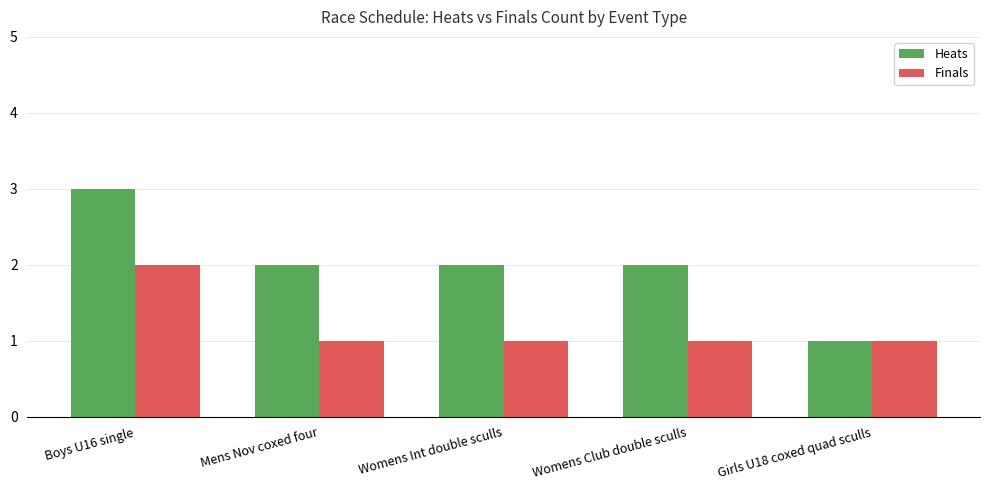

Which series has the largest range (max minus min)?

Heats